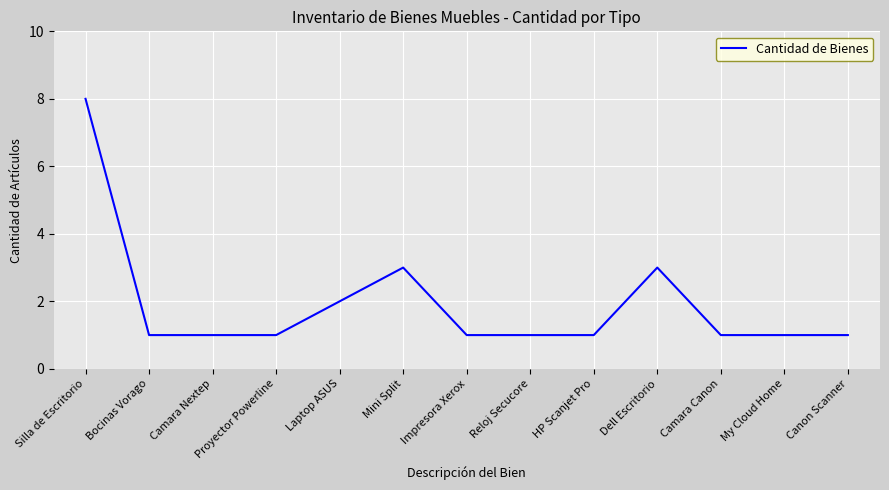

Which label corresponds to the largest value in the chart?

Silla de Escritorio